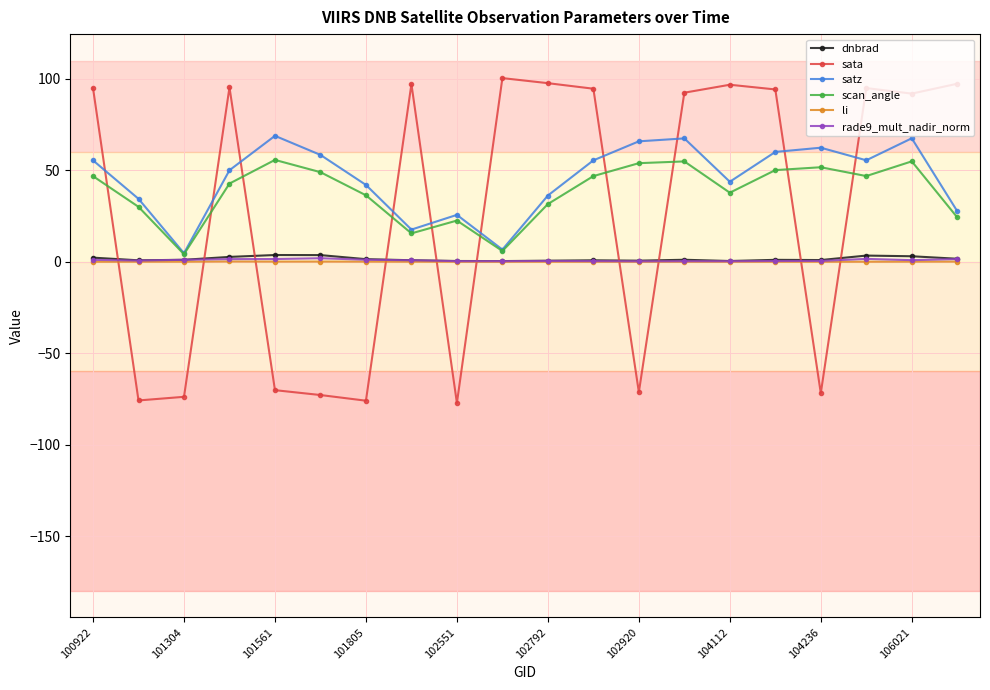

What is the smallest value displayed?

-77.2